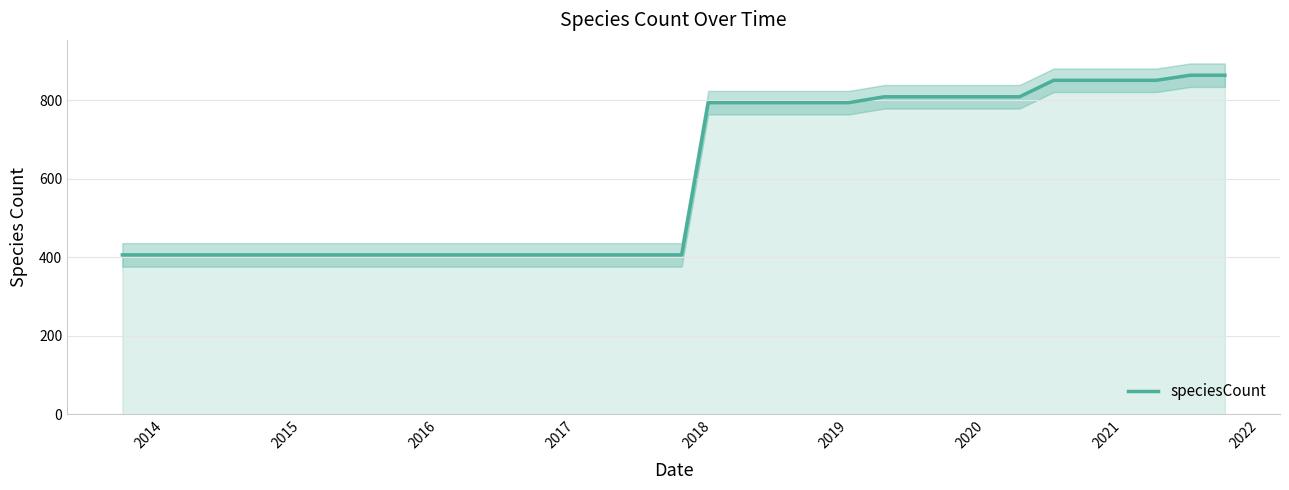

What is the lowest value of the speciesCount series?

406